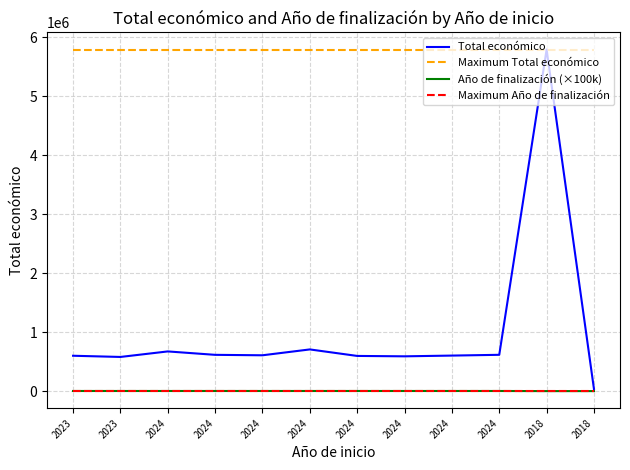

True or false: Maximum Año de finalización and Maximum Total económico intersect in this chart.

False